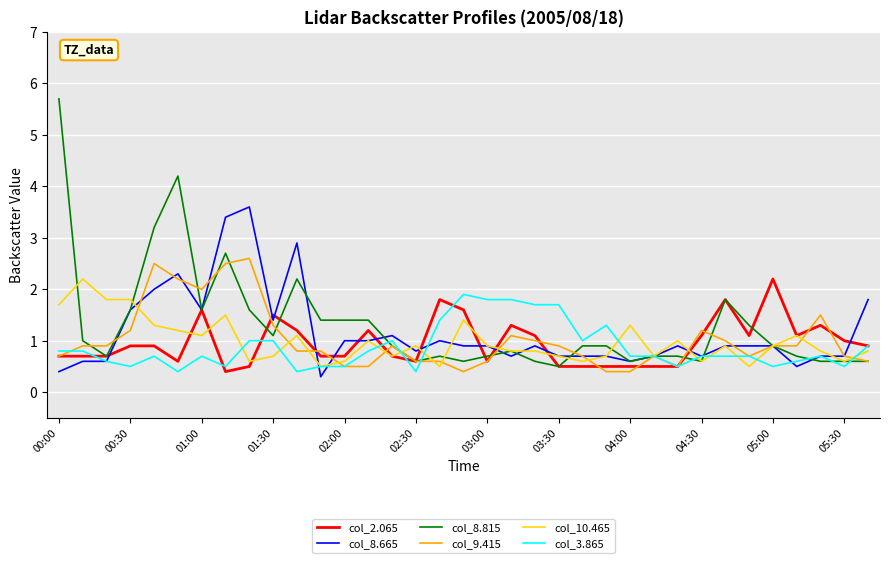

What is the maximum value shown in the chart?

5.7